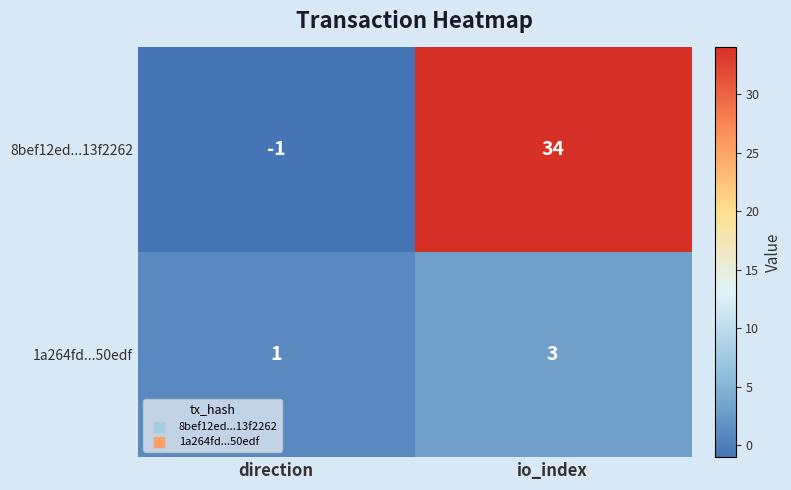

The value of 1a264fd...50edf at direction is 1. True or false?

True